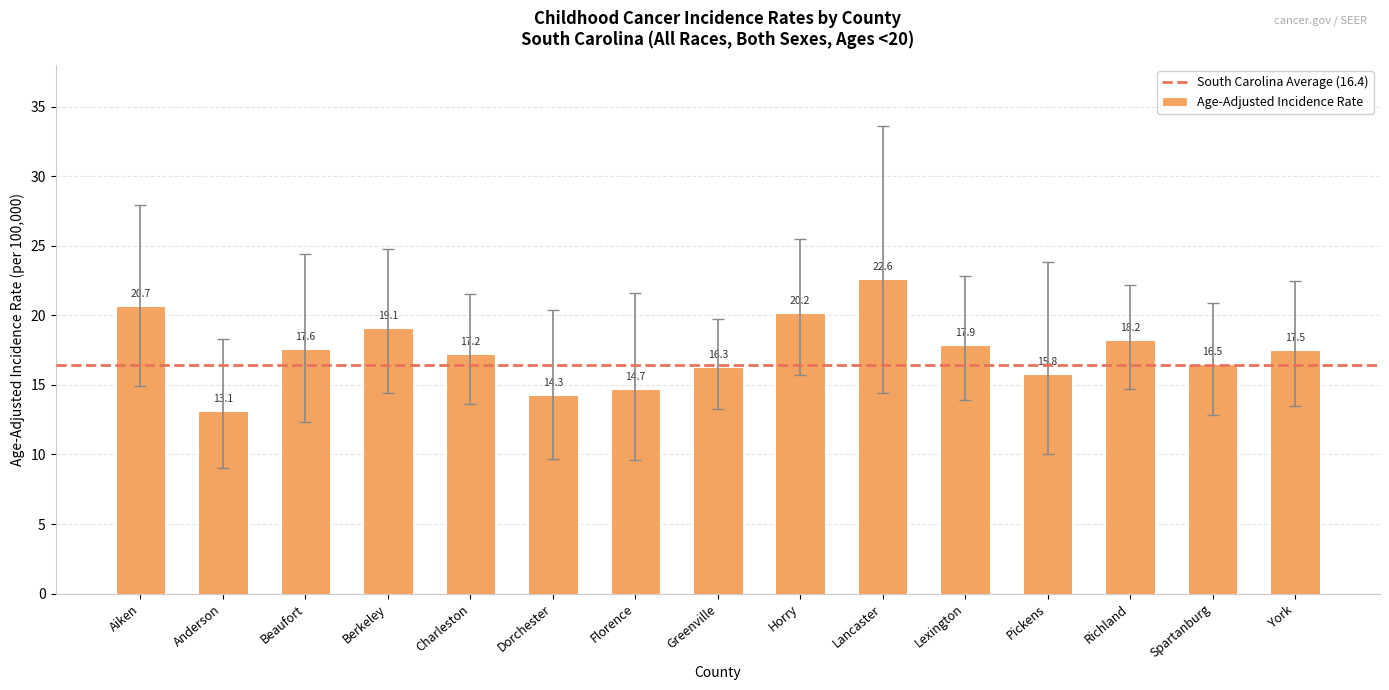

True or false: the data shows 3.7 at Dorchester.

False